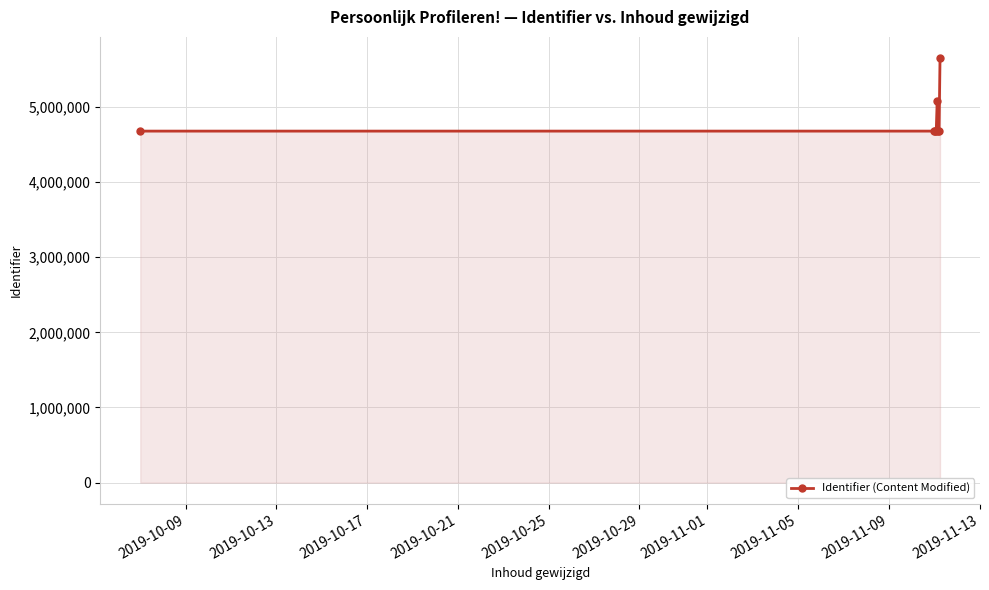

What is the minimum value shown in the chart?

4679175